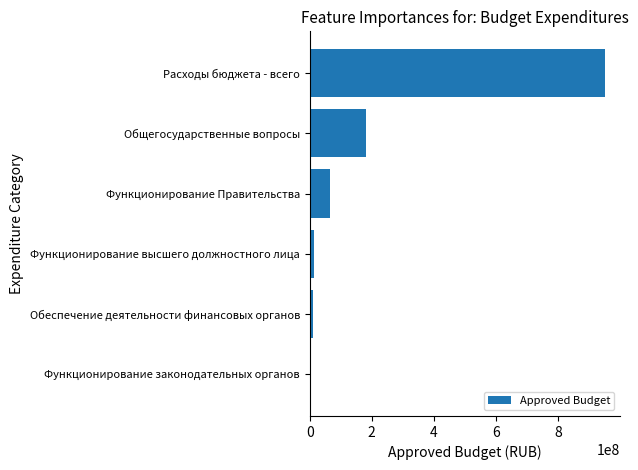

At which category does the chart reach its peak across all series?

Расходы бюджета - всего